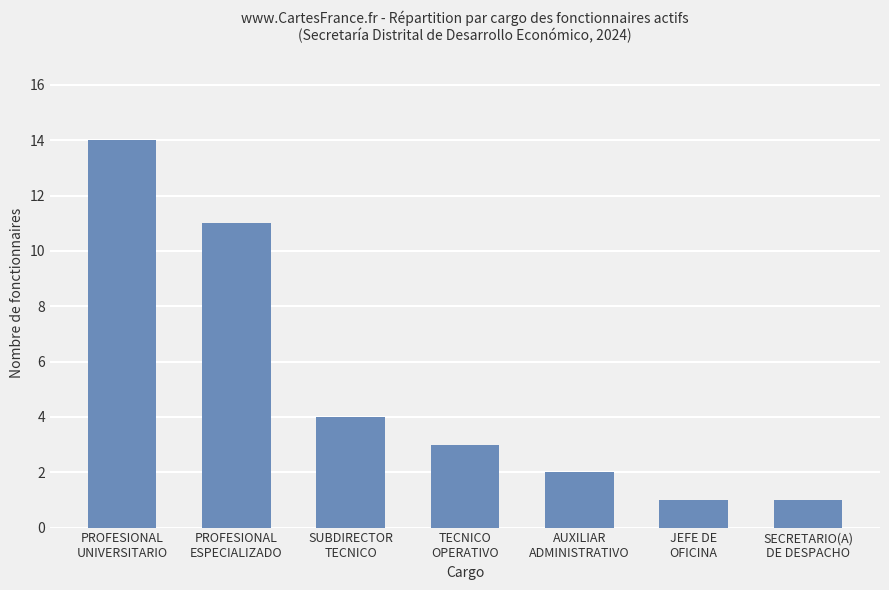

What is the difference between the second highest and second lowest values?

10